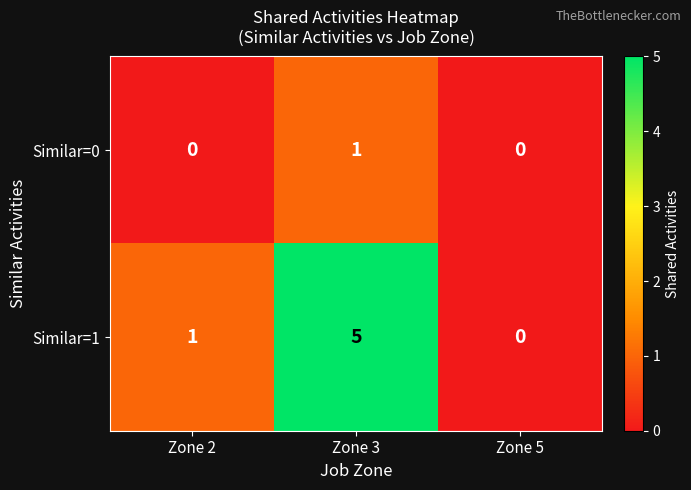

Count the Similar=1 values in the range 0 to 5.

3